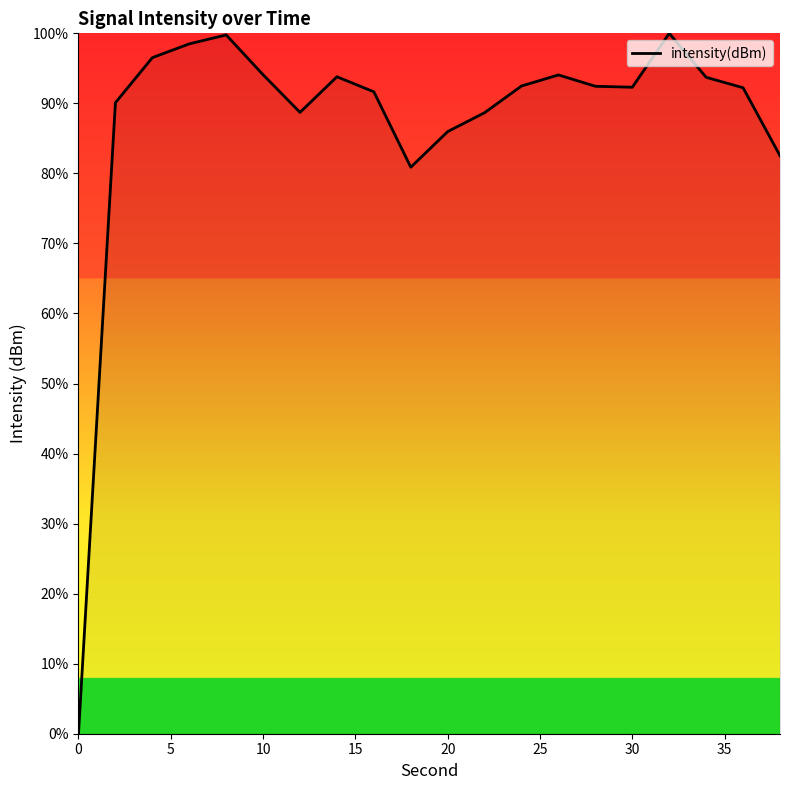

What is the difference between the maximum and minimum values?

100.0